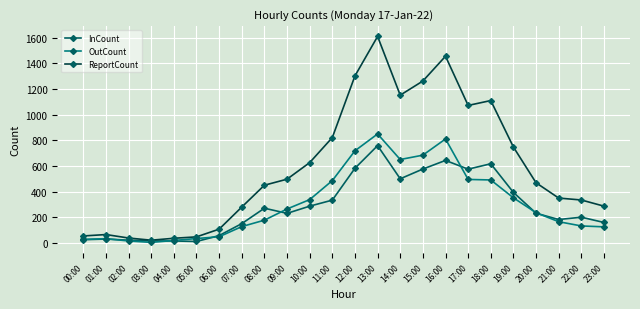

Which category has the highest value across all series?

13:00